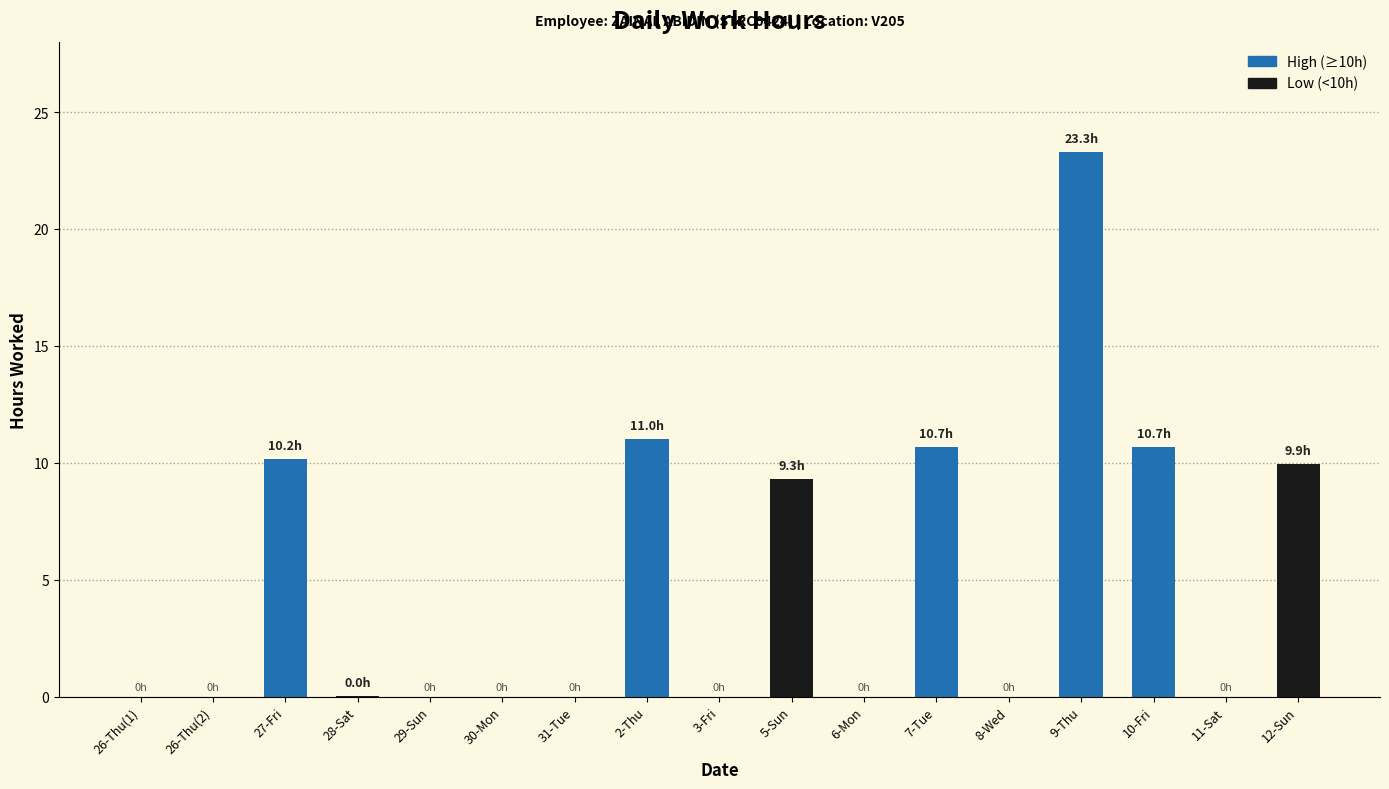

List the labels in order of value, largest first.

9-Thu, 2-Thu, 10-Fri, 7-Tue, 27-Fri, 12-Sun, 5-Sun, 28-Sat, 26-Thu(1), 26-Thu(2), 29-Sun, 30-Mon, 31-Tue, 3-Fri, 6-Mon, 8-Wed, 11-Sat